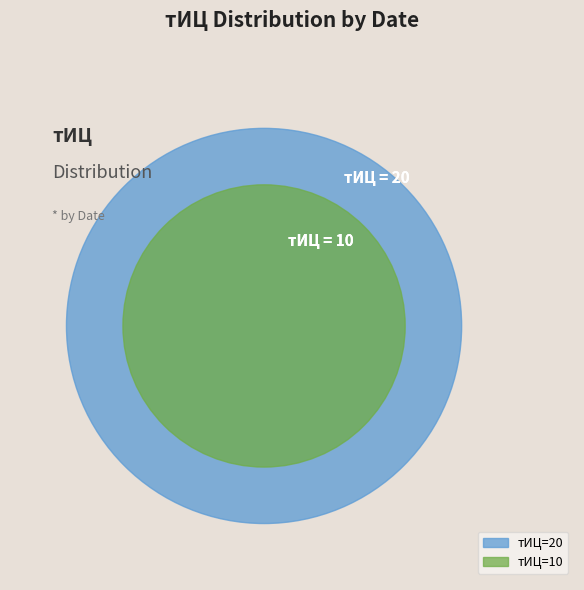

Is 2016-09-26 the majority of the pie?

No